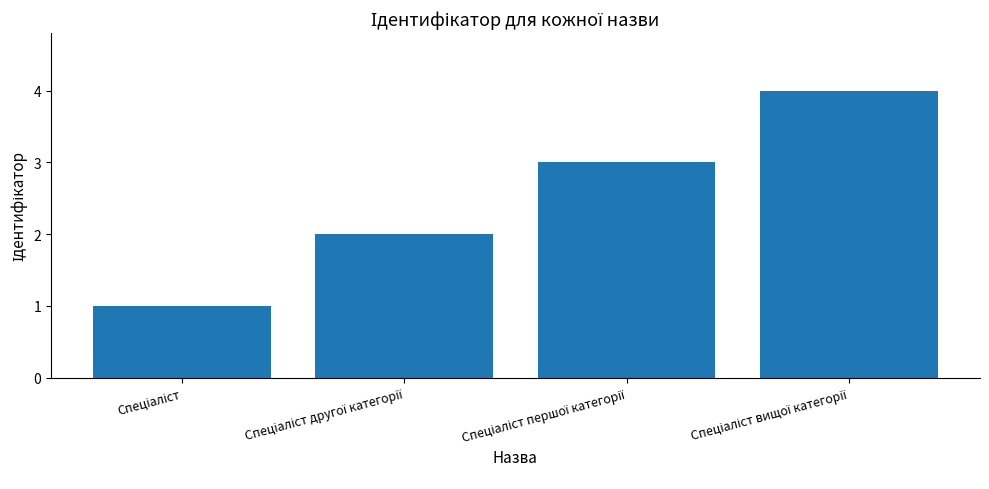

What is the maximum value shown in the chart?

4